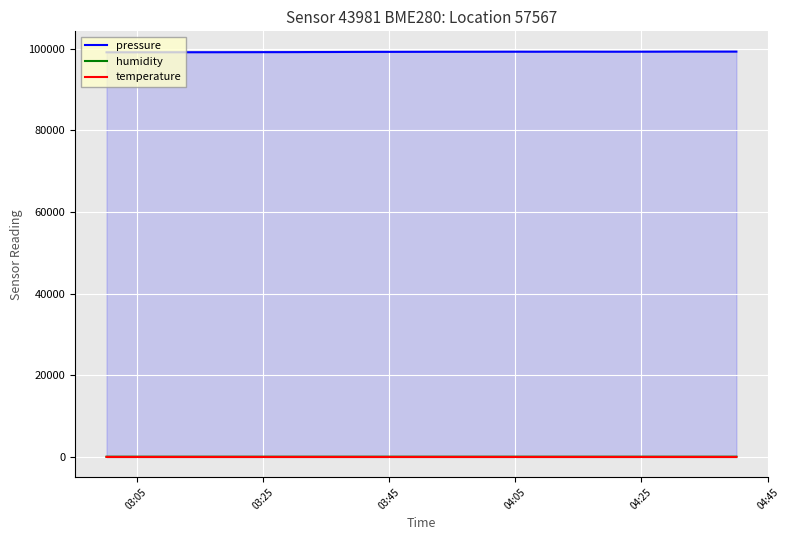

True or false: temperature and pressure cross at least once.

False